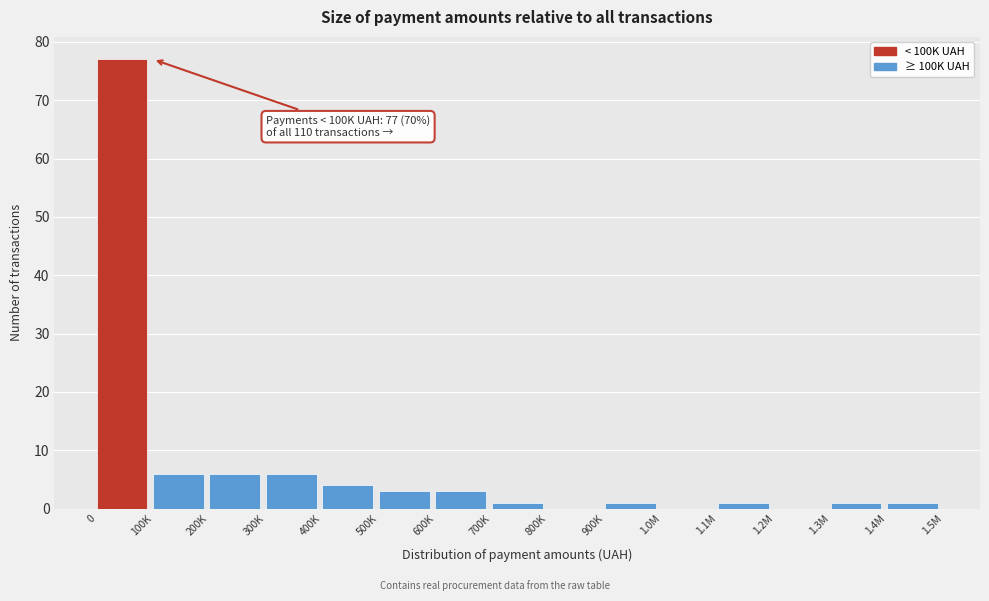

Reading right to left, list all the values displayed in this chart.

1.4M=1	1.3M=1	1.2M=0	1.1M=1	1.0M=0	900K=1	800K=0	700K=1	600K=3	500K=3	400K=4	300K=6	200K=6	100K=6	0=77